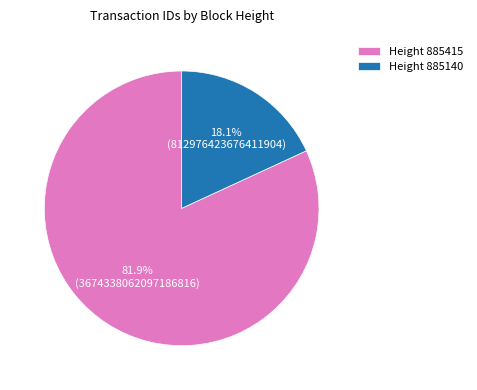

Count the number of slices in the pie.

2